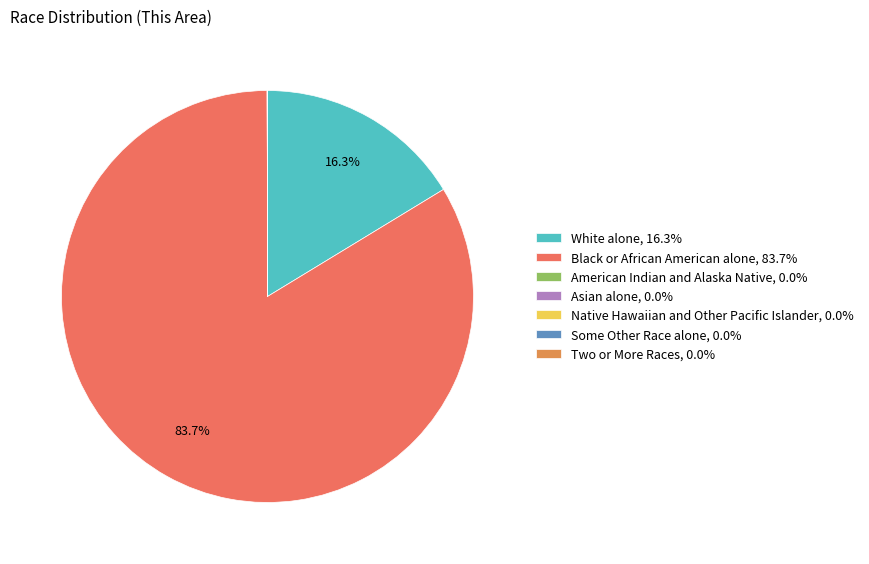

To the nearest percent, what is the combined percentage of Two or More Races and White alone?

16%